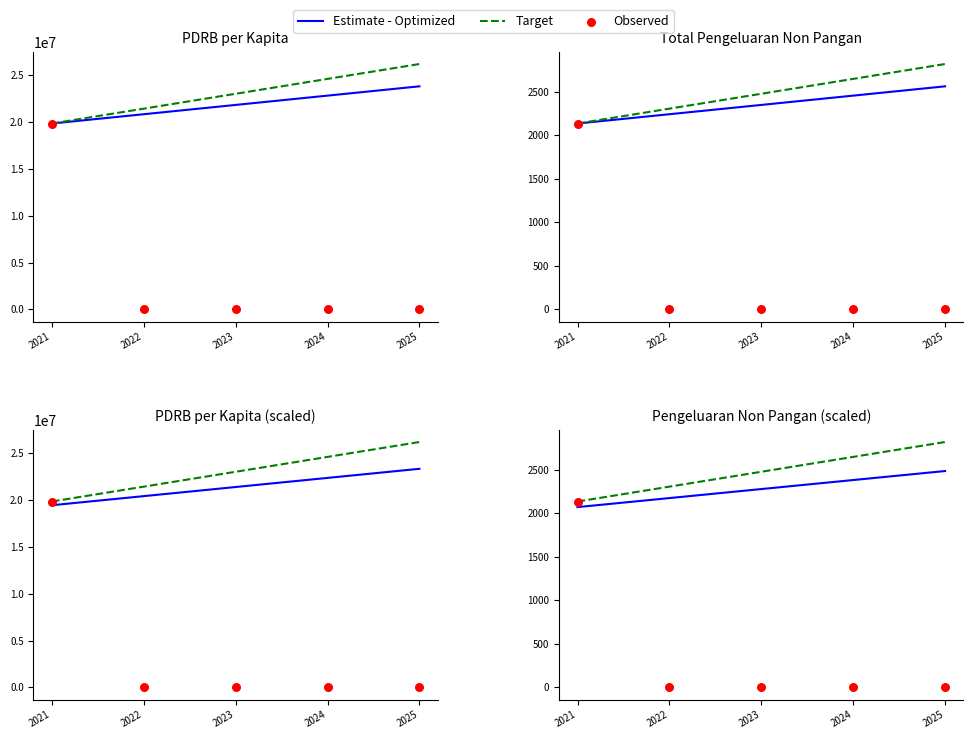

Is the value of Estimate - Optimized at 2024 greater than the value of Target at 2024?

No